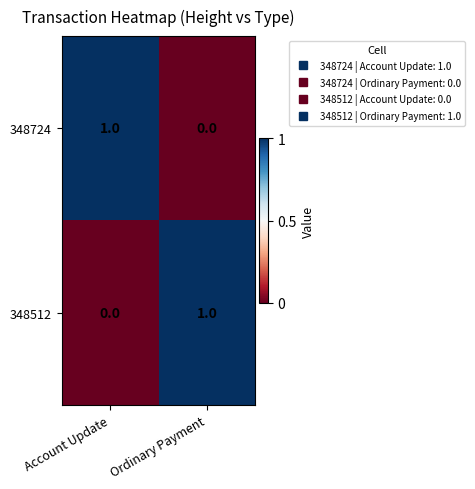

Reading right to left, transcribe all the data shown in this chart.

348724: 0	1
348512: 1	0